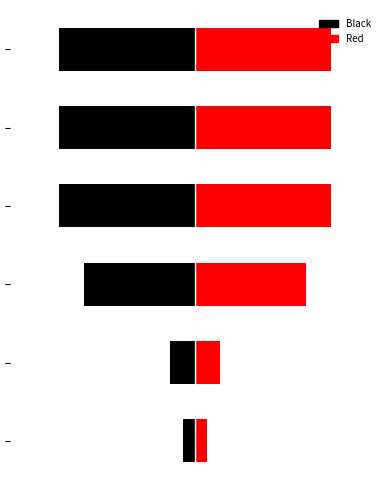

What is the minimum value shown in the chart?

3